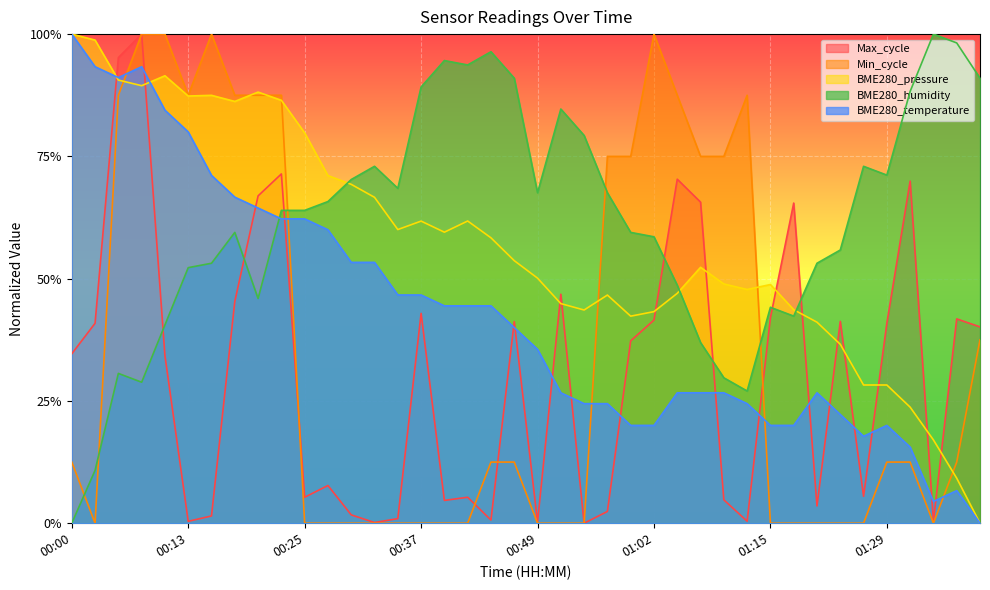

Which has a higher value, 00:22 or 00:15?

00:15